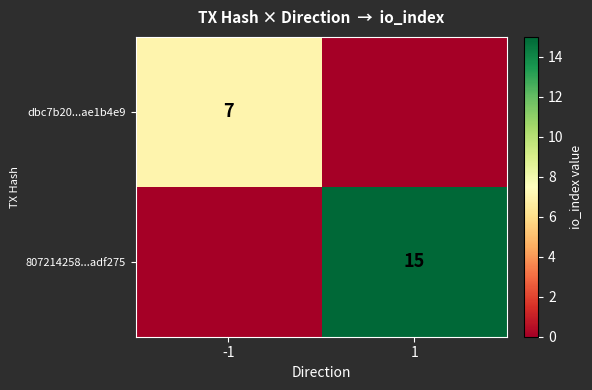

Count the number of categories in the chart.

2